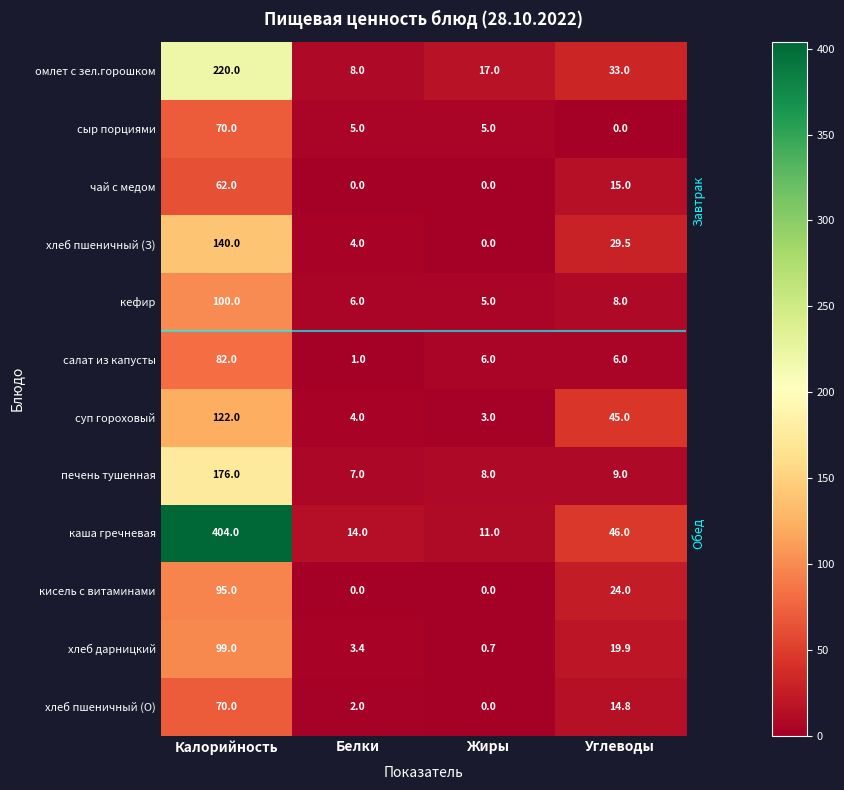

True or false: печень тушенная has a value of 9.0 at Углеводы.

True